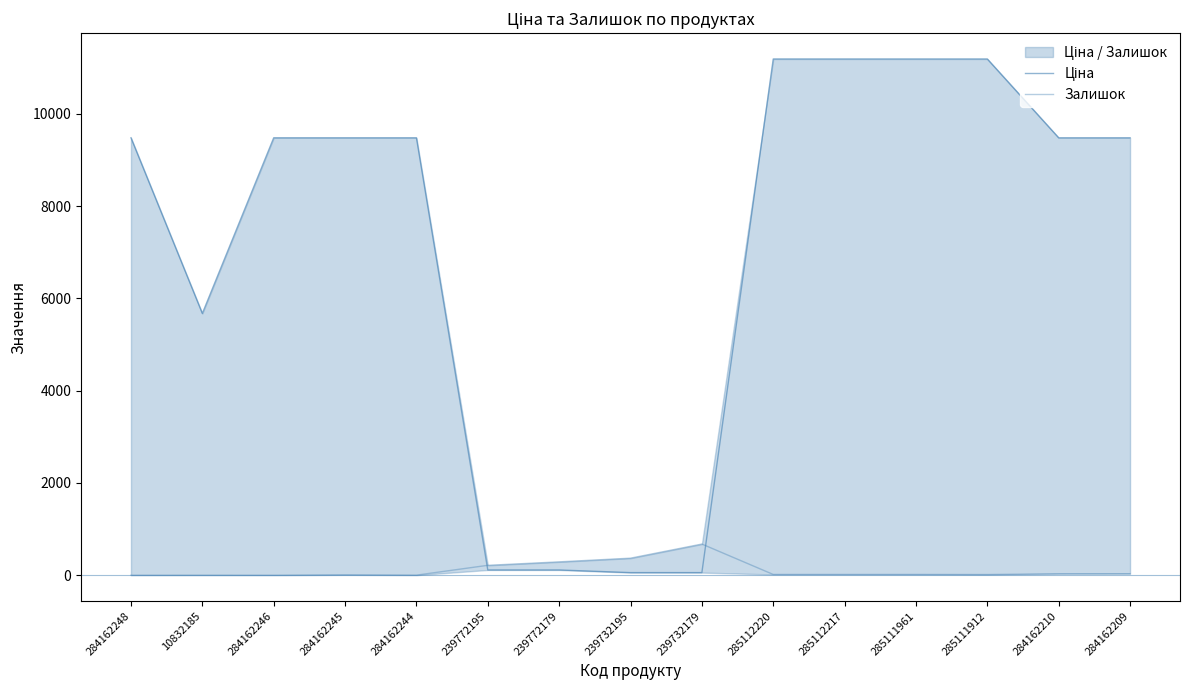

What is the label of the 6th point from the right?

285112220